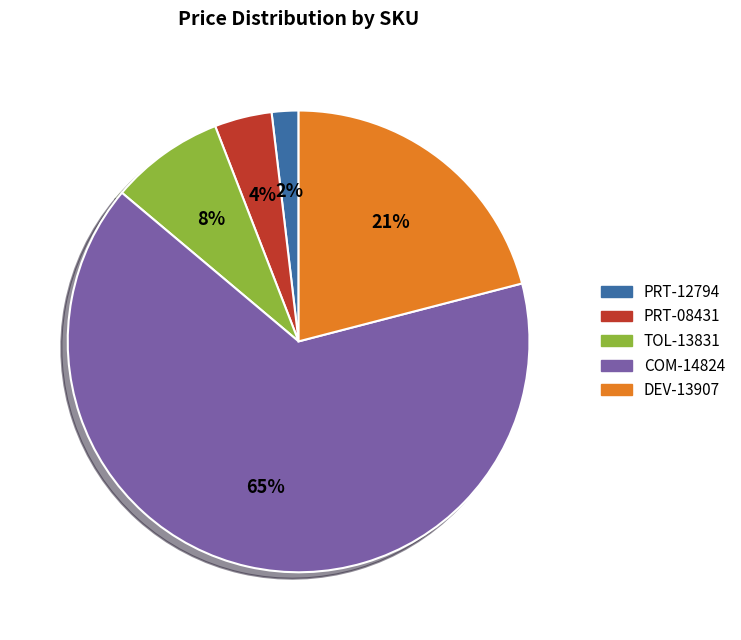

What percentage is the TOL-13831 slice, to the nearest percent?

8%